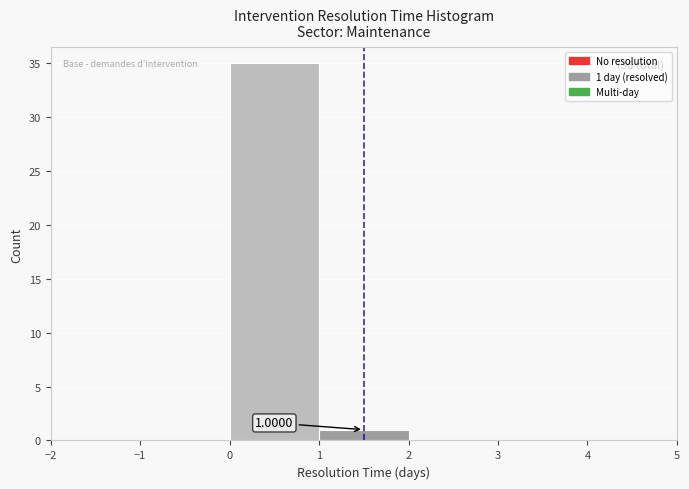

Over which range of the x-axis is the bar tallest?

0 to 1